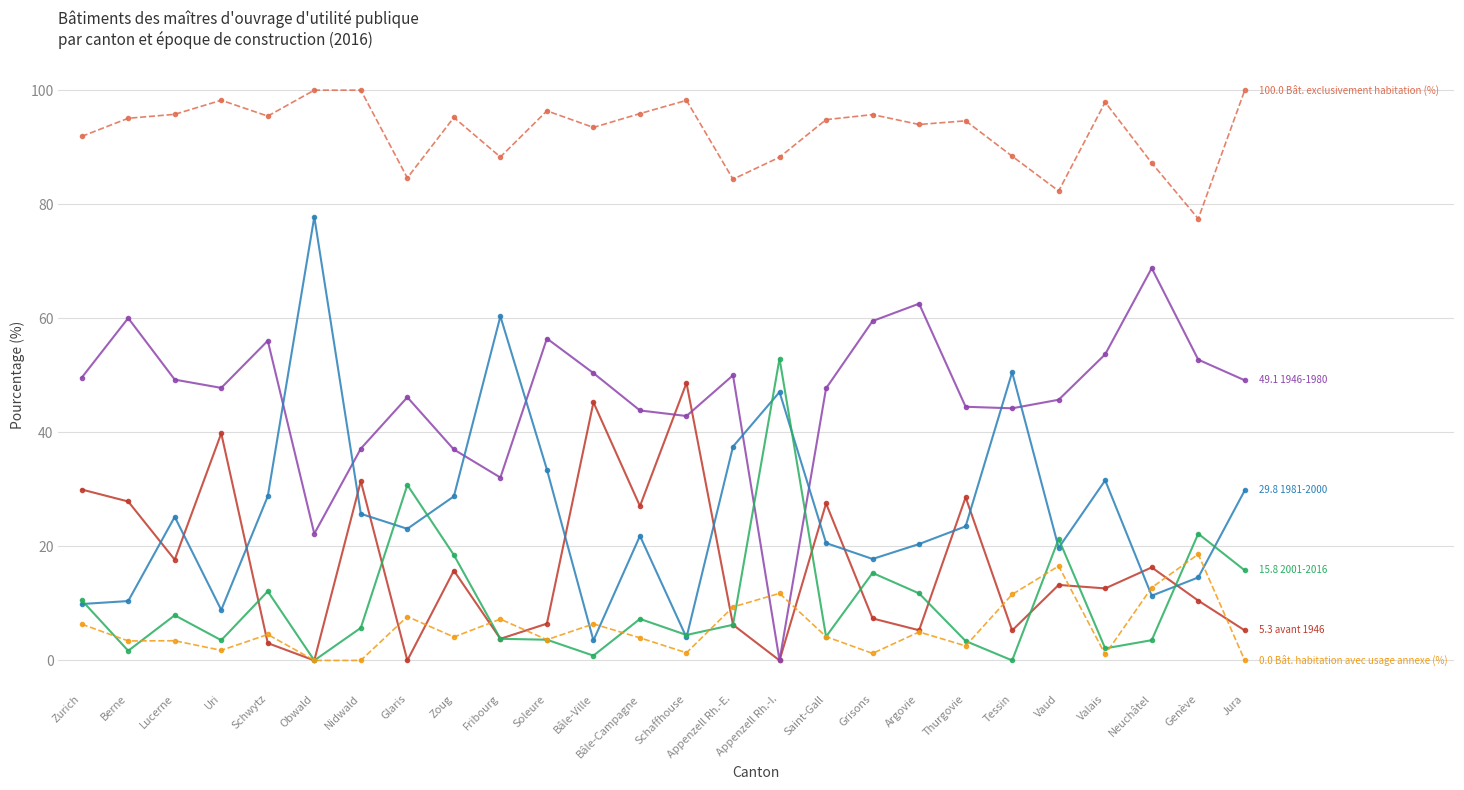

What is the total value across all series at Neuchâtel?

200.0